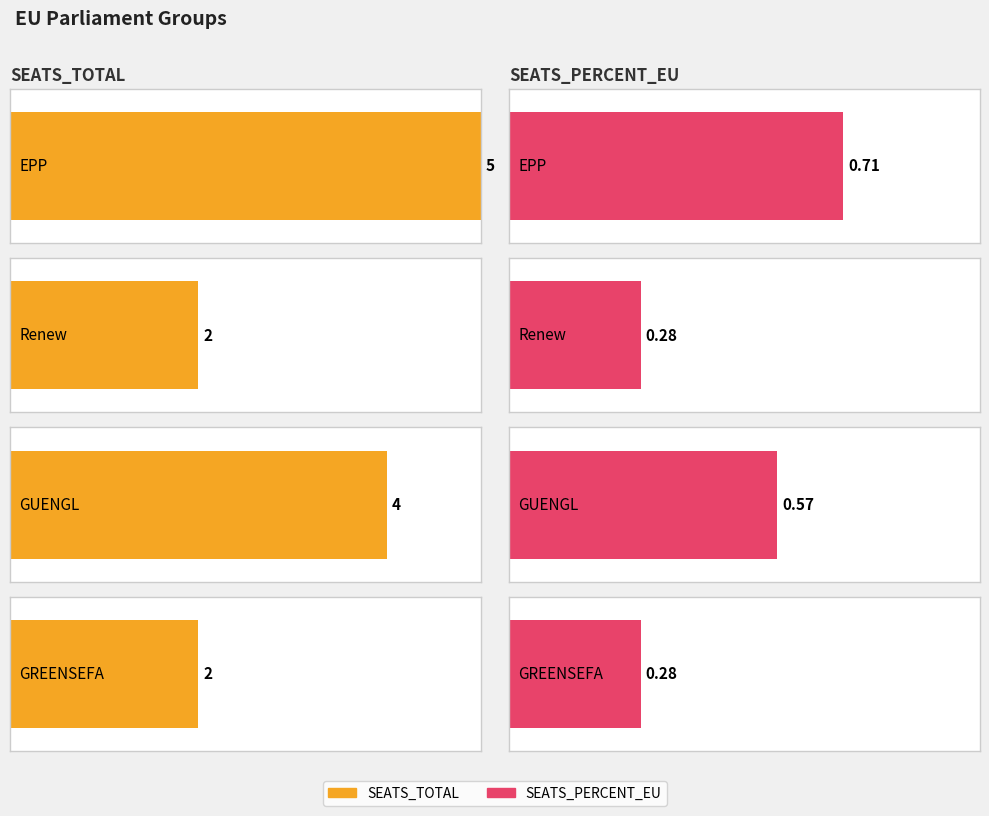

Which series changed the most between Renew and GREENSEFA?

SEATS_TOTAL